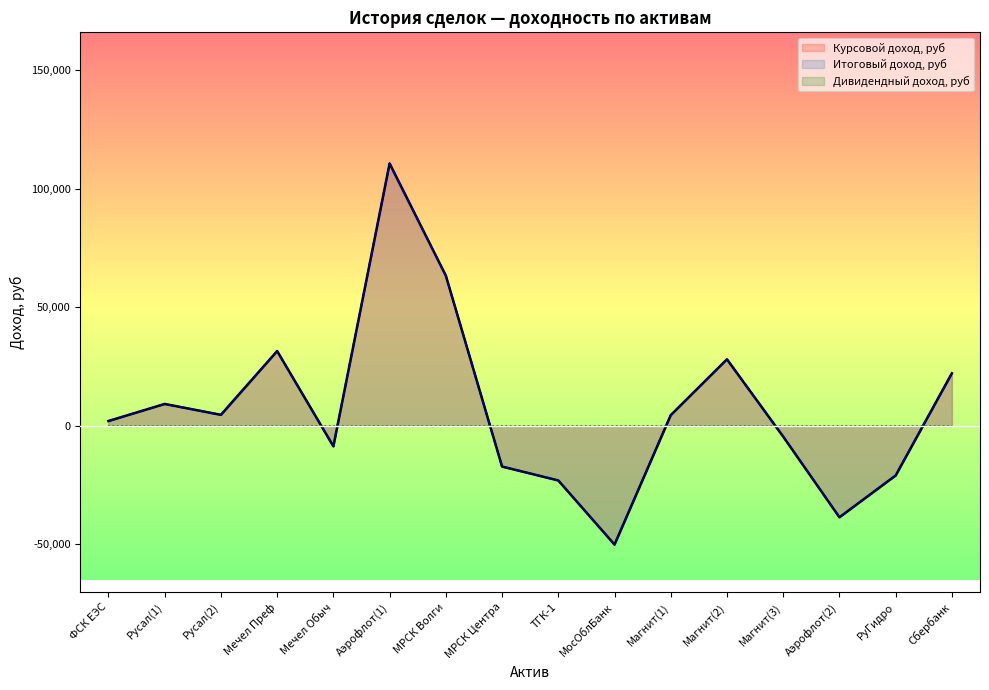

How many data points in Курсовой доход, руб are less than 4480?

8